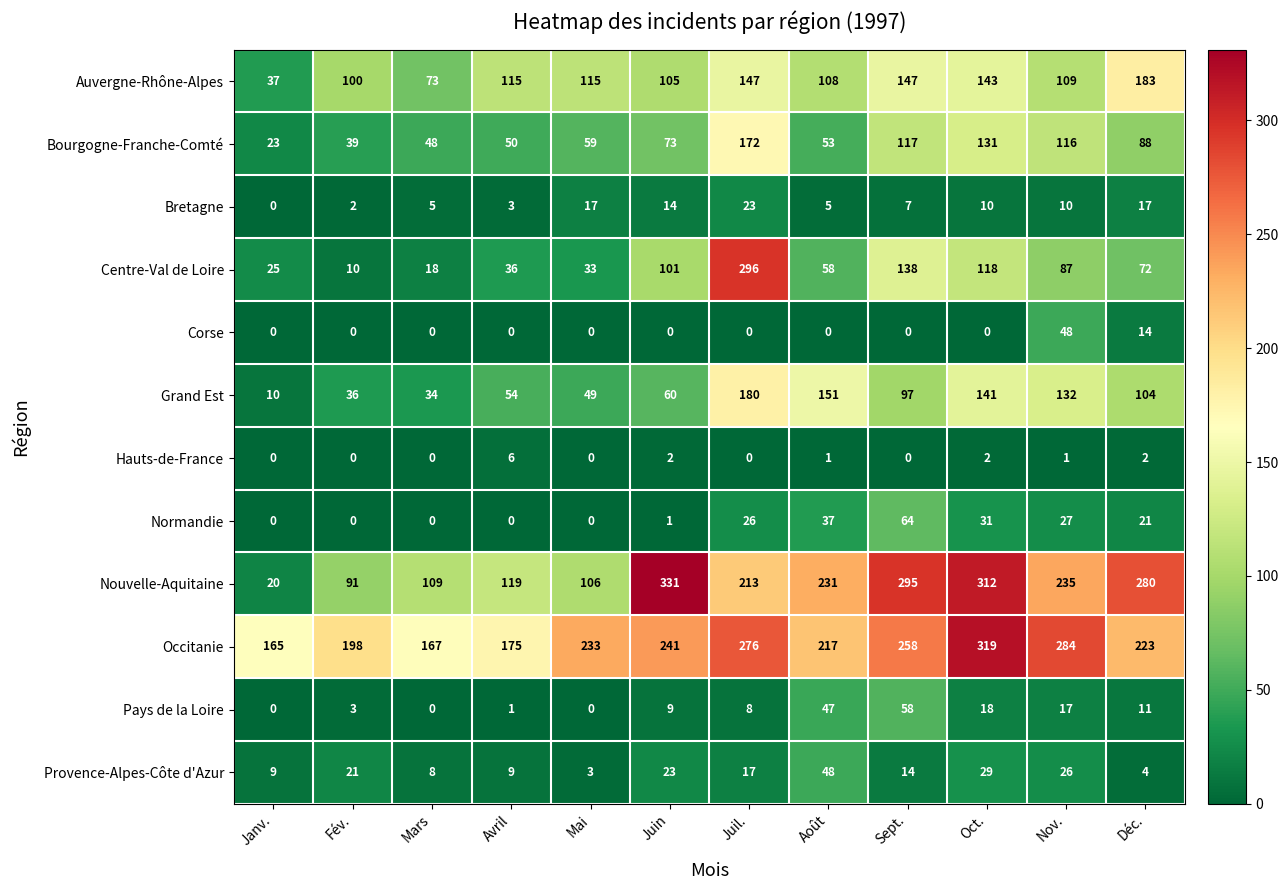

Which series has the largest total across all categories?

Occitanie